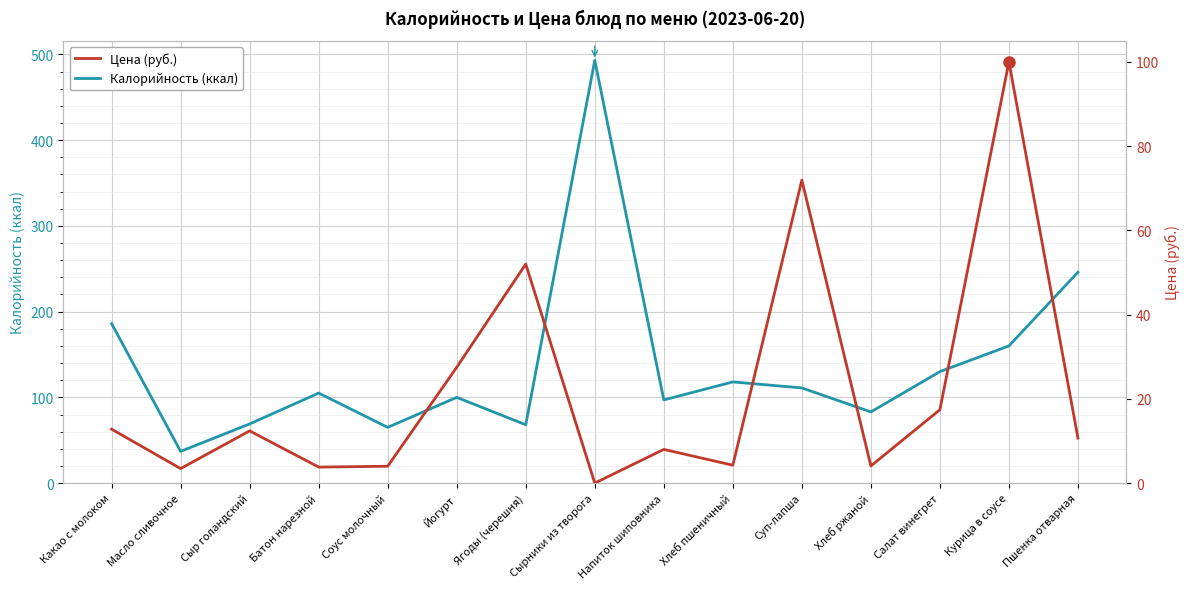

List the series in order of their peak value, highest first.

Калорийность (ккал), Цена (руб.)